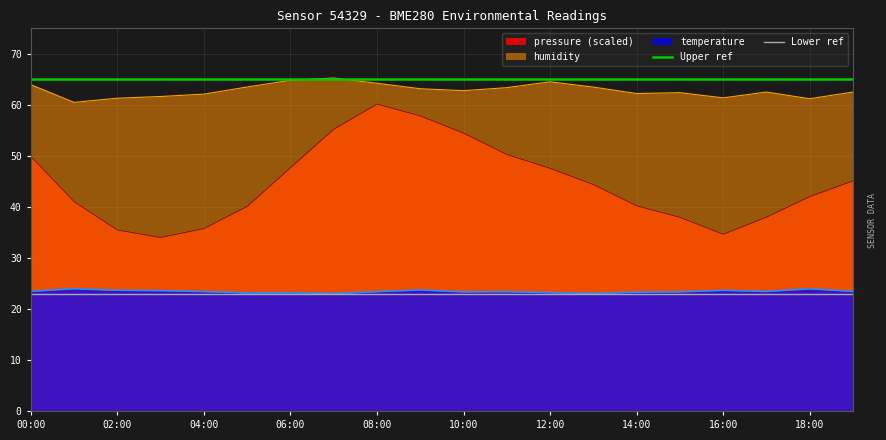

The value of pressure (scaled) at 12:00 is 62.0. True or false?

False